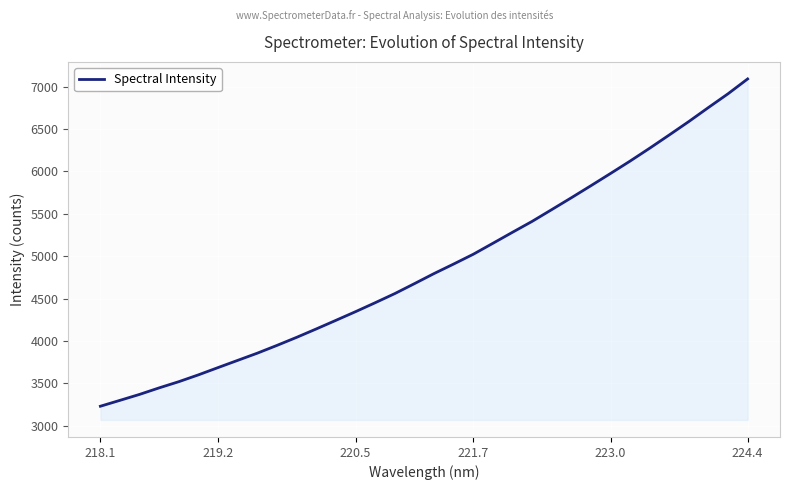

What is the difference between the maximum and second lowest values?

3791.9